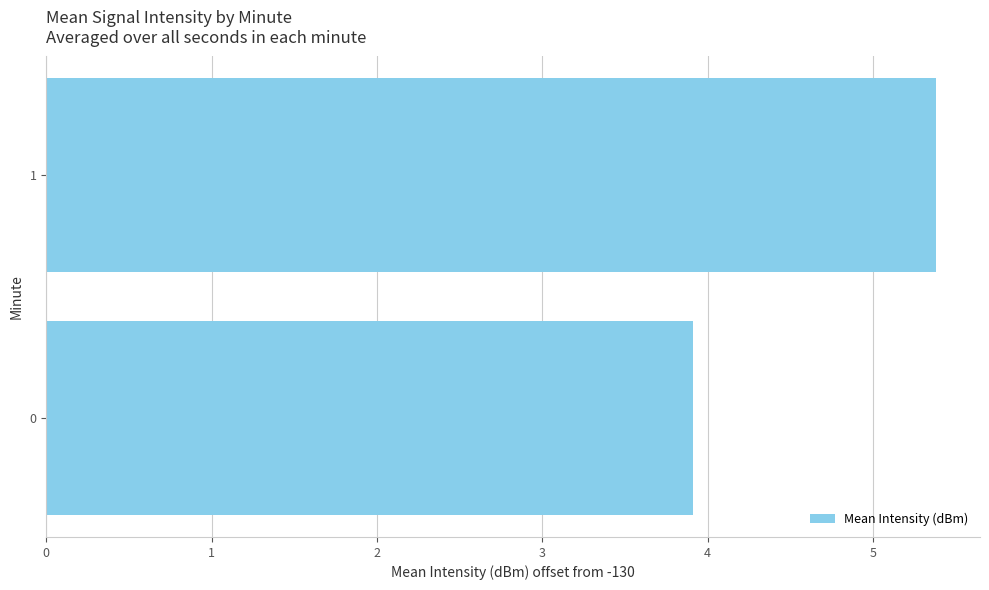

What value does the data have at 1?

5.4